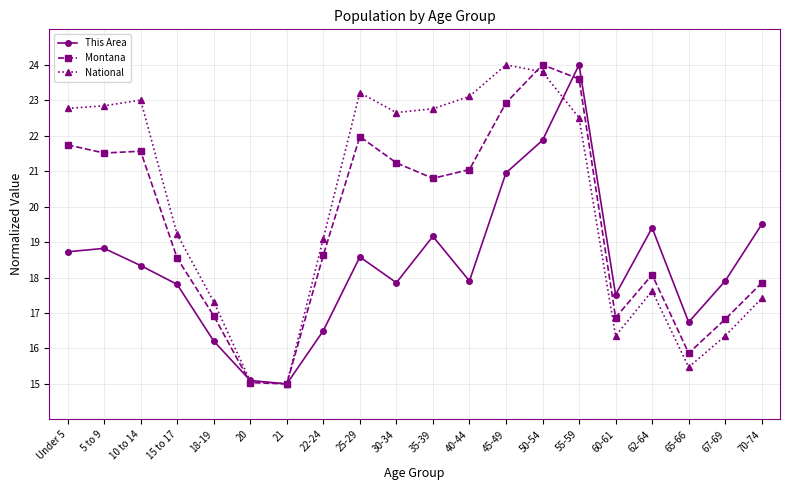

What is the minimum value shown in the chart?

15.0